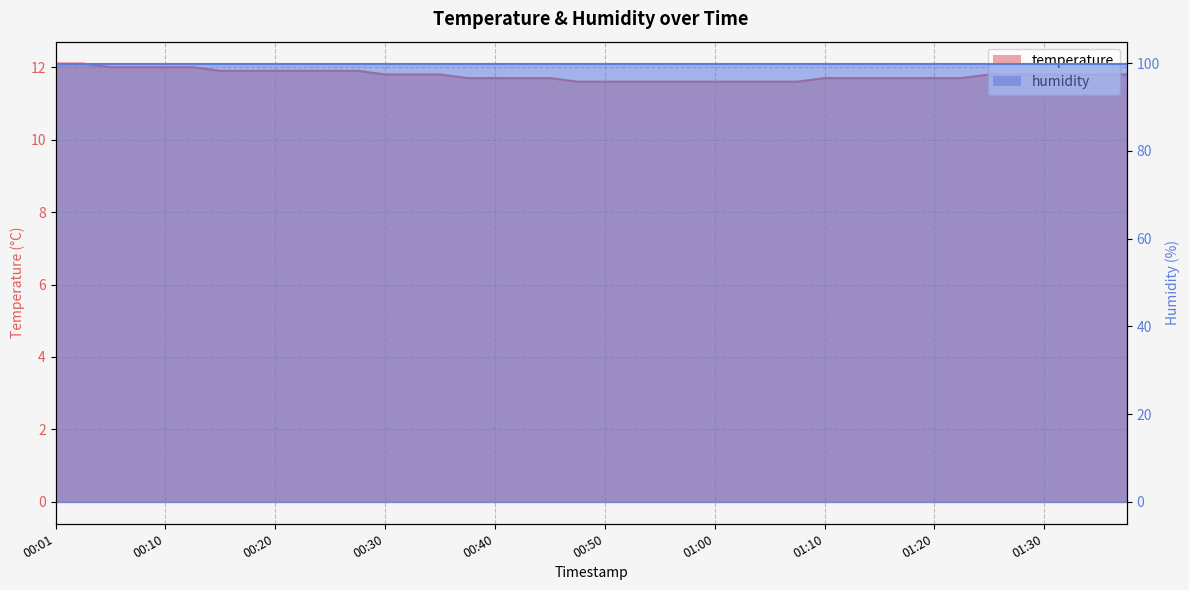

What is the greatest value displayed?

12.1